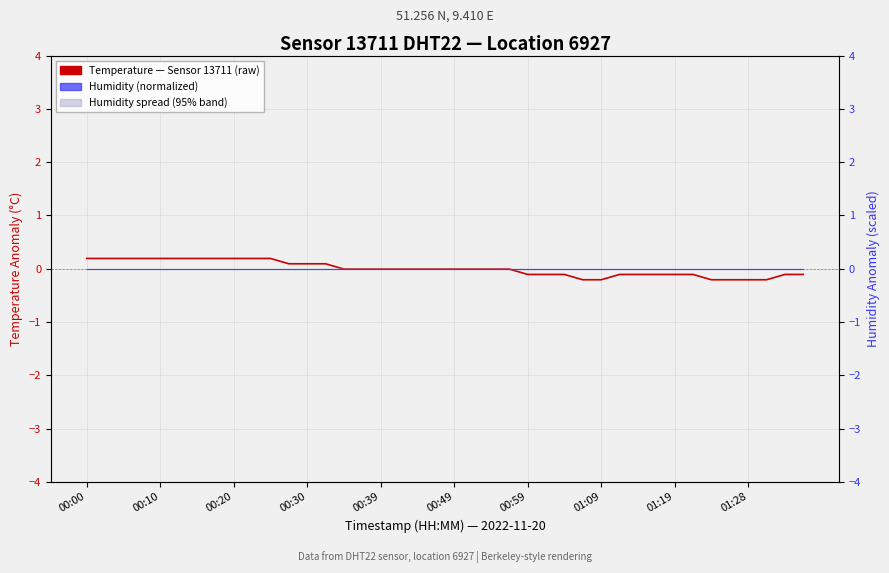

What is the label of the 33rd point from the left?

01:19